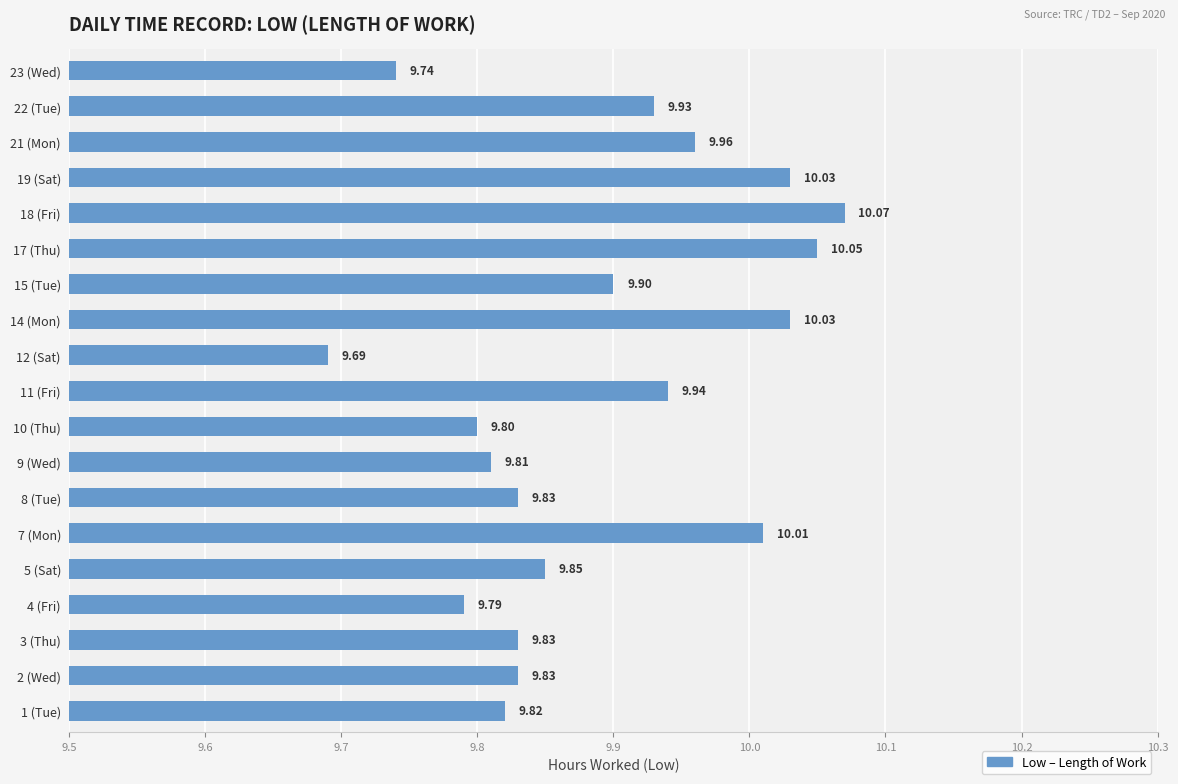

What is the average value?

9.9